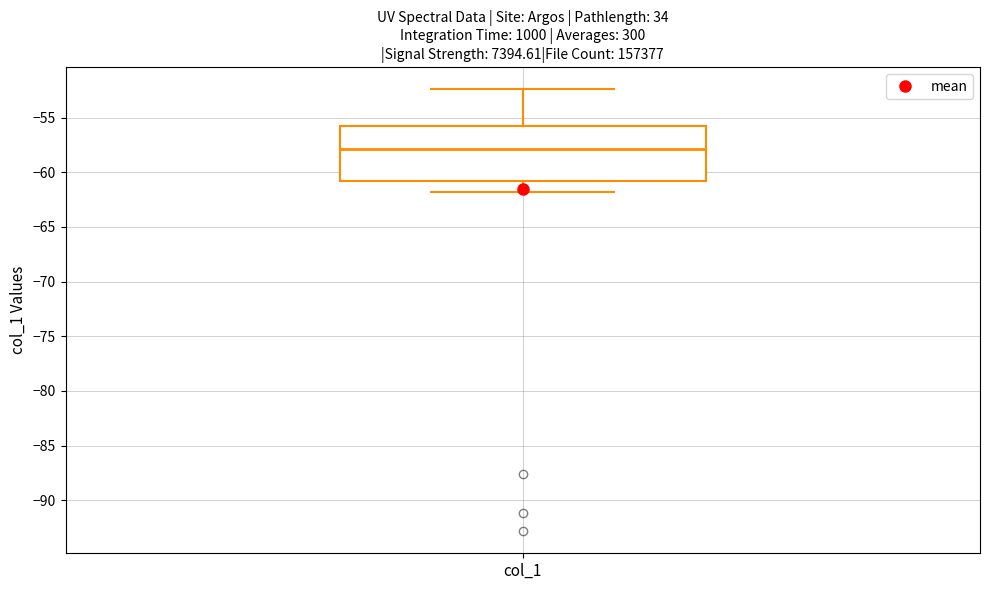

Where is the lower edge of the box for col_1 on the y-axis? The values are not printed on the chart, so give them approximately, as read against the axis.

-61.0